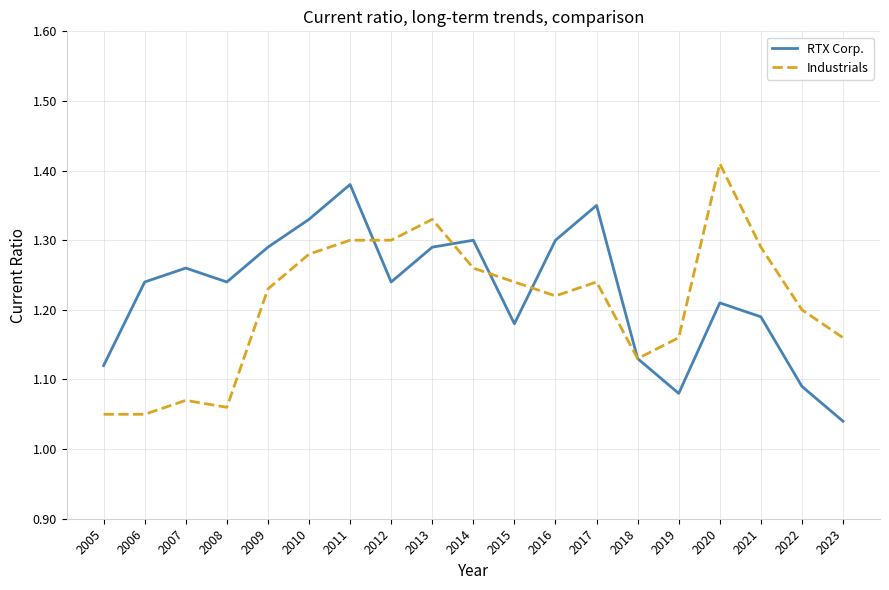

Rank the series by their maximum value, from lowest to highest.

RTX Corp., Industrials